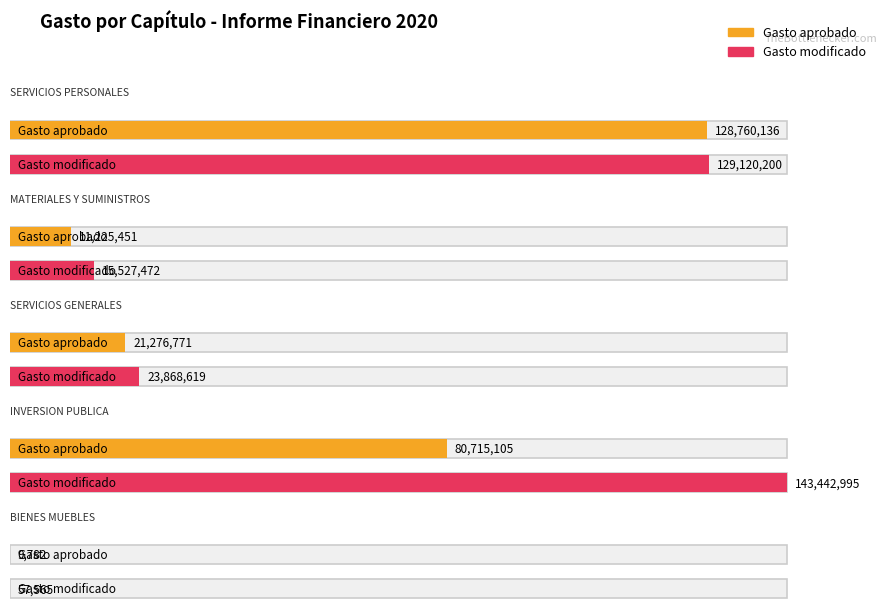

How many values in the Gasto modificado series are below 23868618?

2